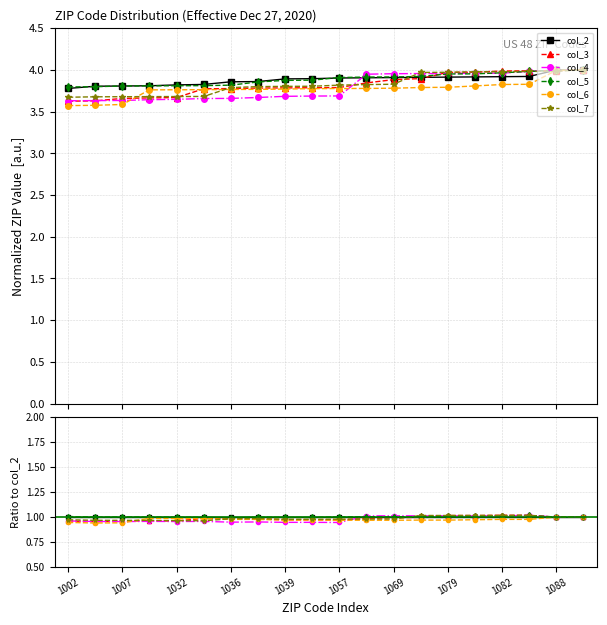

At 19, list the series in order from largest to smallest.

col_2, col_3, col_4, col_5, col_6, col_7